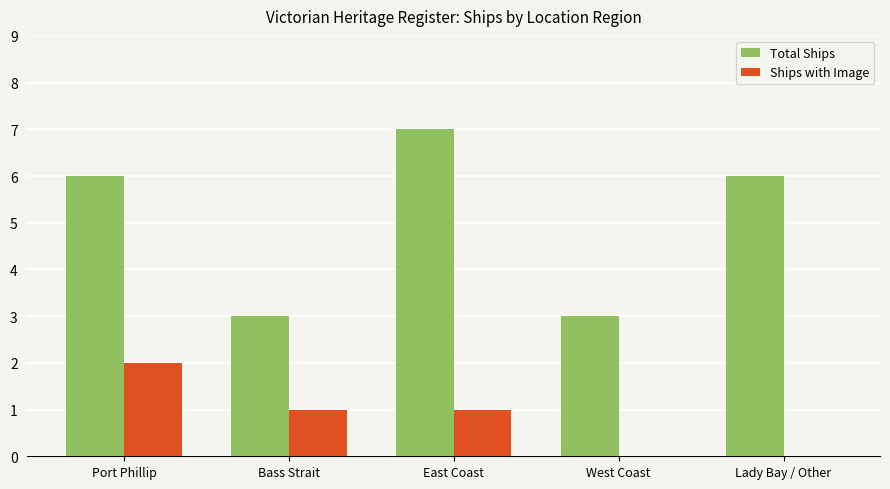

Is it true that Total Ships equals 3 at Bass Strait?

True